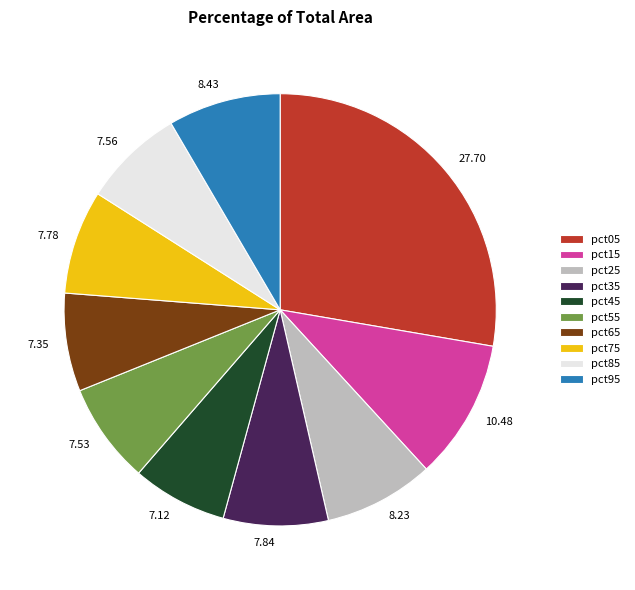

True or false: pct85 accounts for 8% of the total.

True